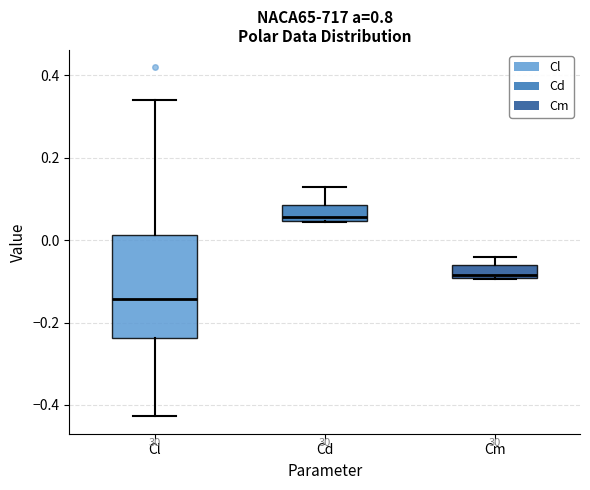

Where is the upper edge of the box for Cd on the y-axis? The values are not printed on the chart, so give them approximately, as read against the axis.

0.08